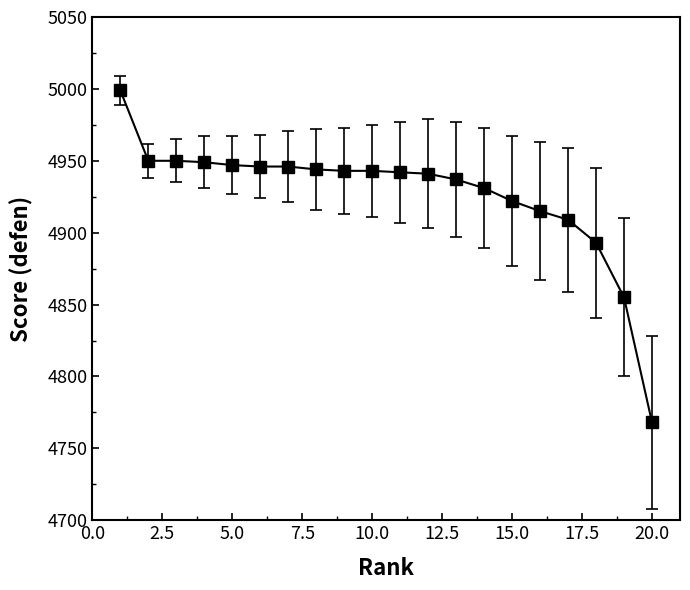

How many lines are shown in the chart?

1